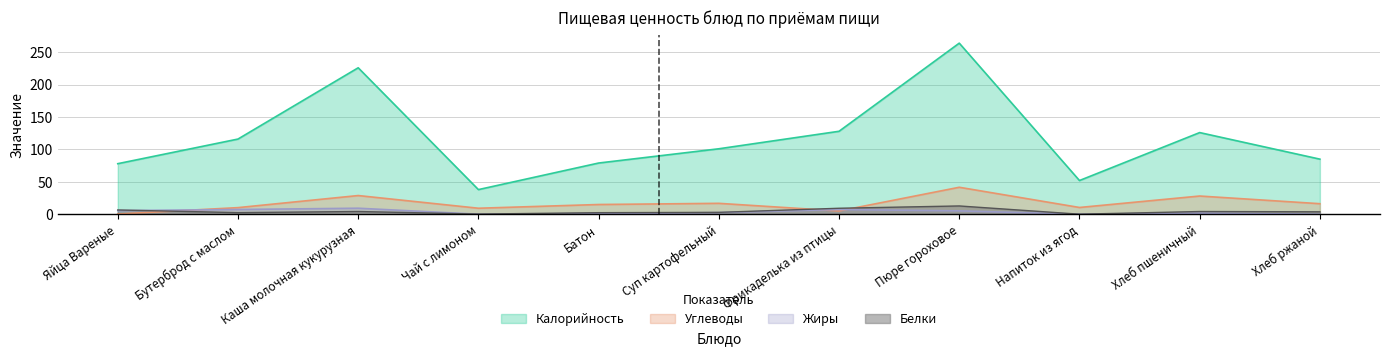

True or false: Жиры and Белки intersect in this chart.

True